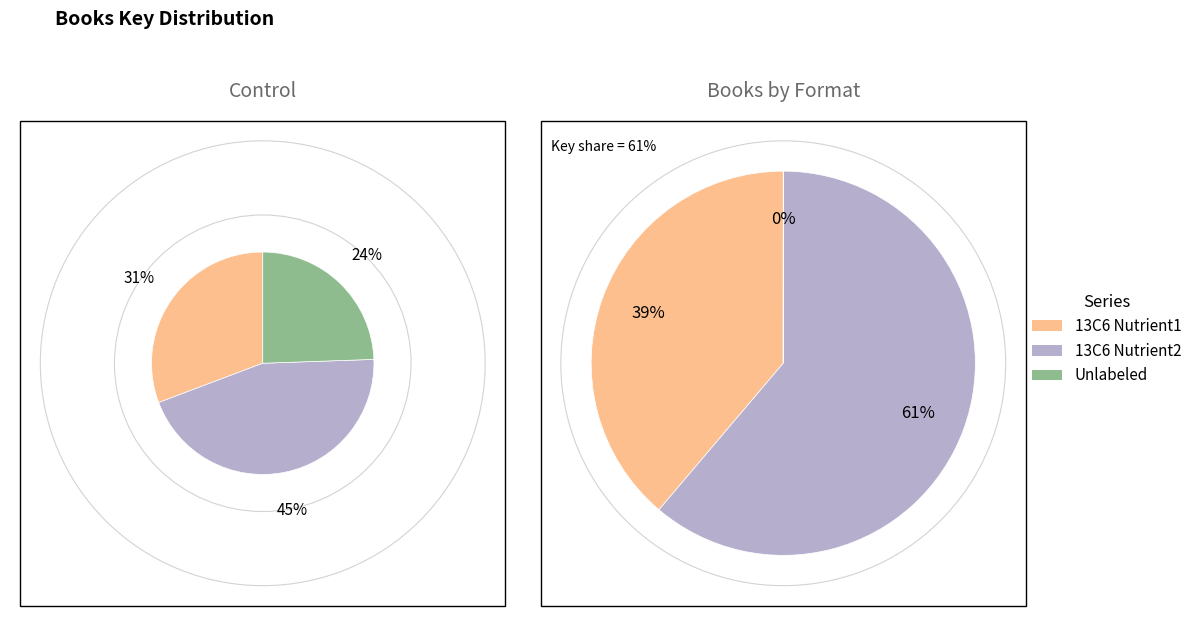

Does any single category account for the majority?

No